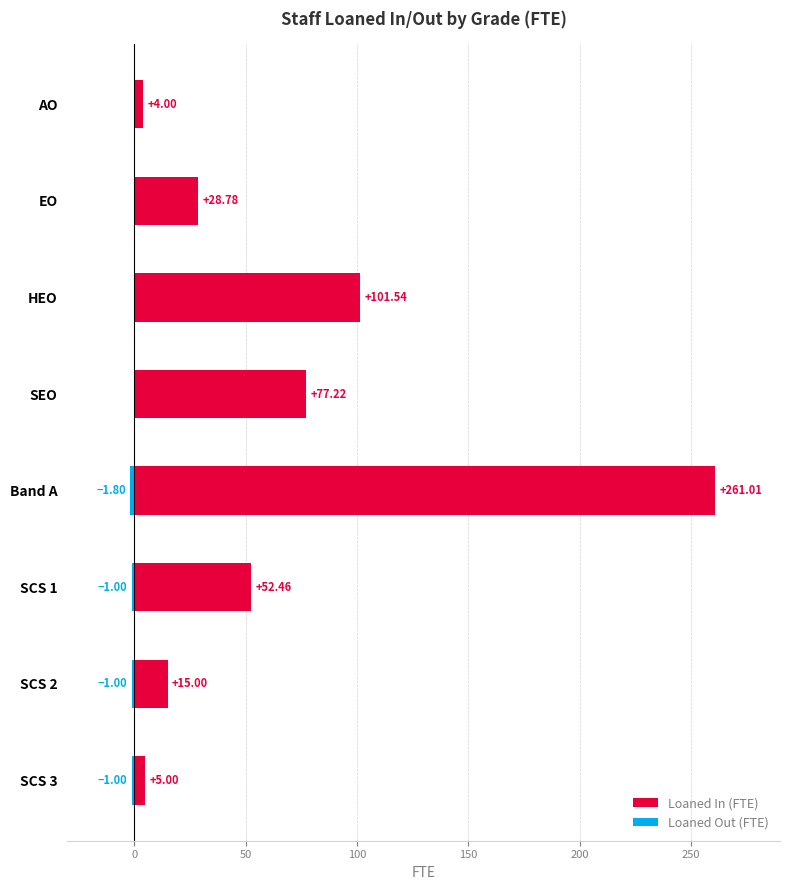

The Loaned Out (FTE) series shows -1.0 at SCS 1. True or false?

True